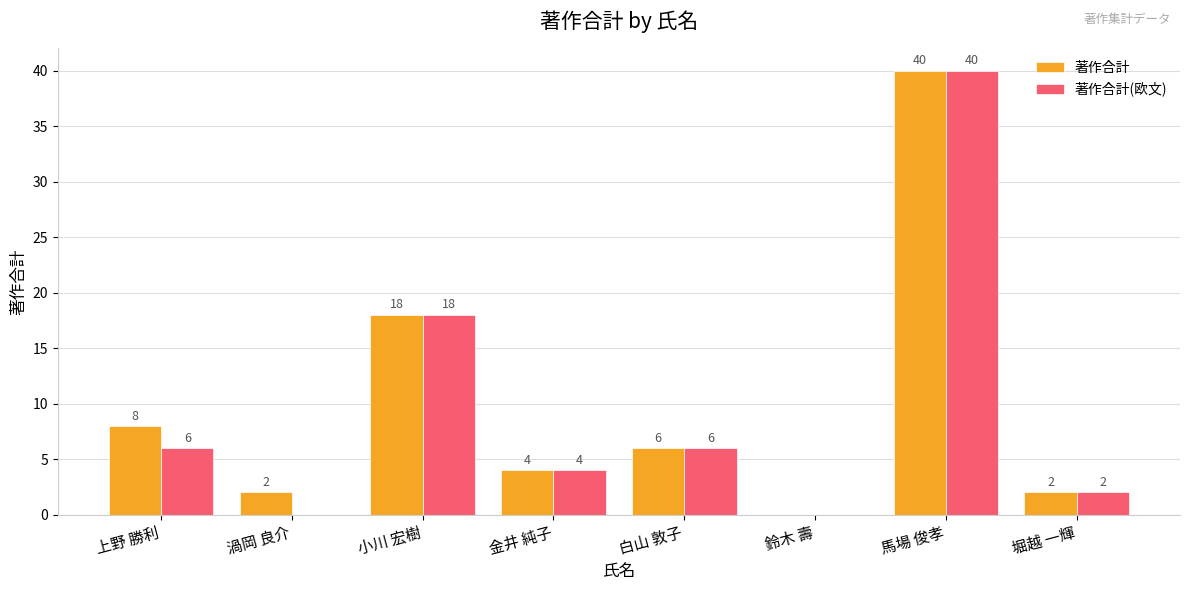

What is the sum of all 著作合計 values?

80